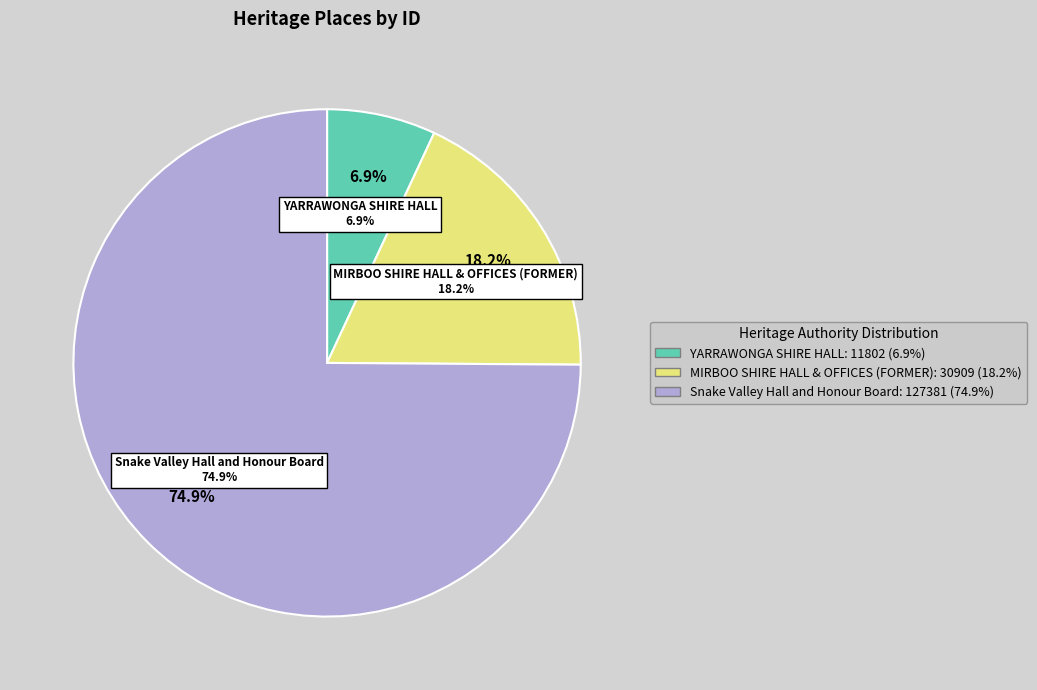

To the nearest percent, what is the average slice percentage?

33%